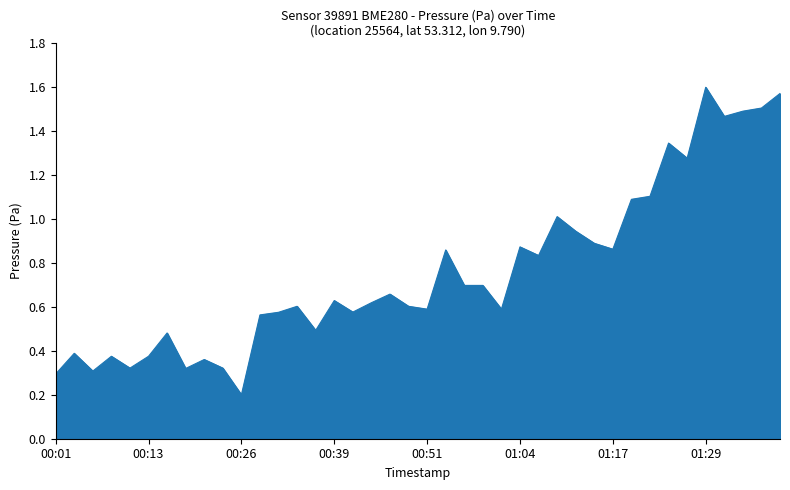

Does the chart display data point markers on the line(s)?

No